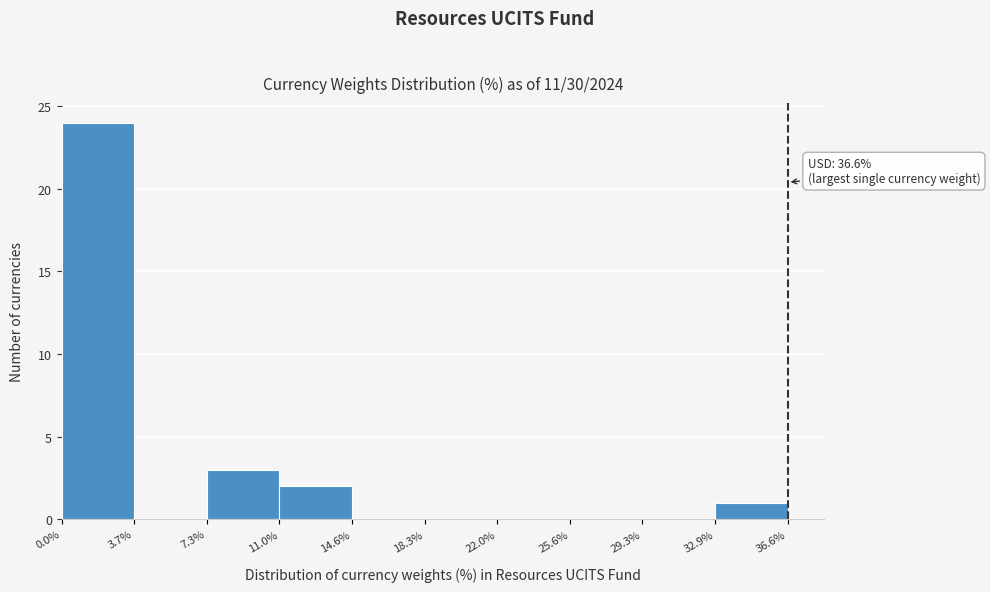

Which range on the x-axis has the tallest bar?

0.0% to 3.7%